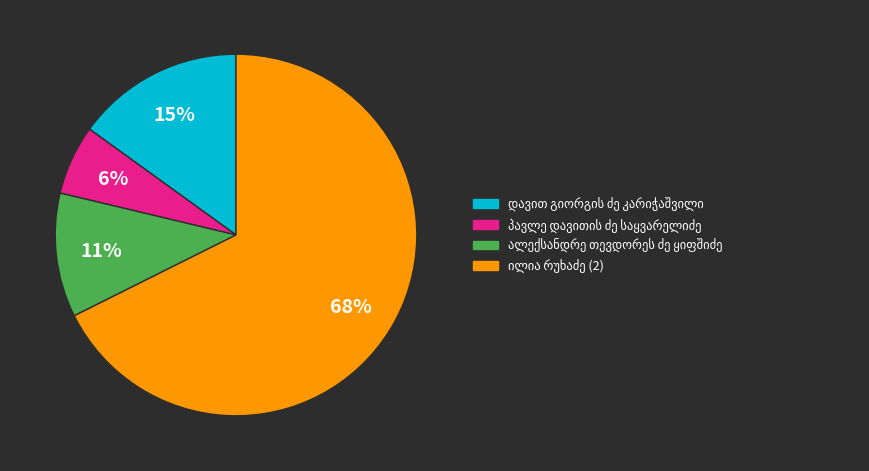

Is there a majority slice in this chart?

Yes